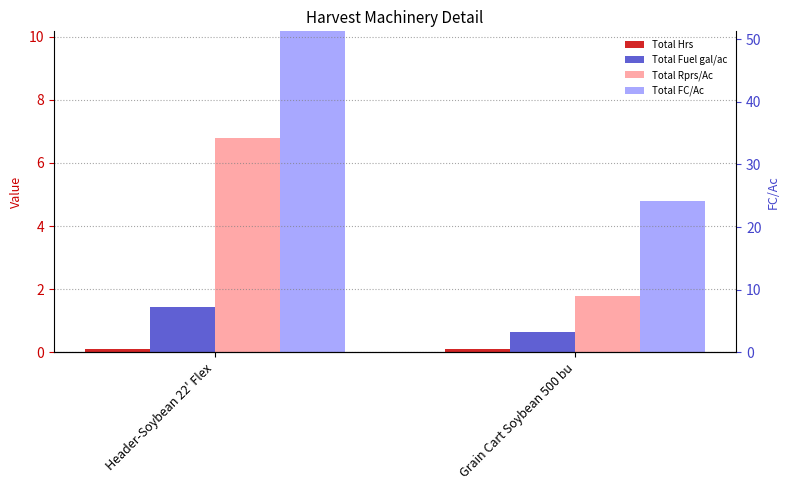

What is the average value of the Total Hrs series?

0.1